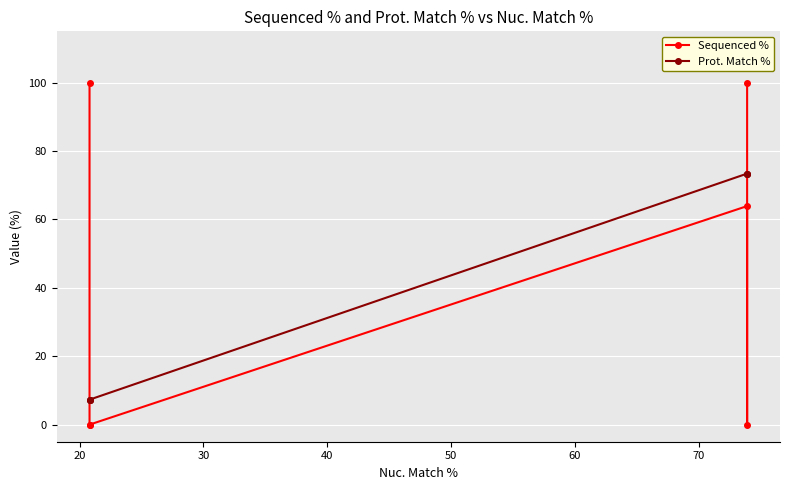

At 20, list the series in order from largest to smallest.

Prot. Match %, Sequenced %